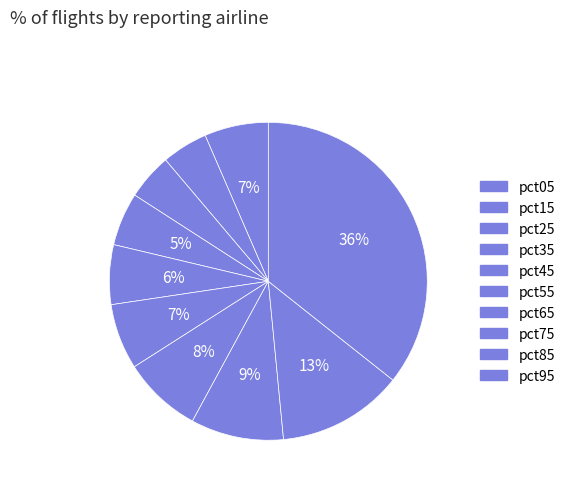

Combined, do pct15 and pct85 account for over 50%?

No